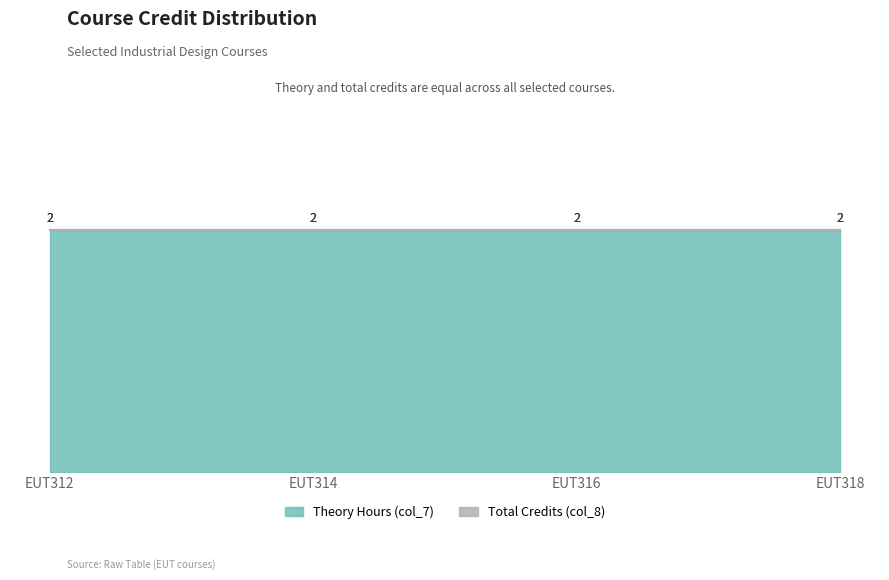

The value of Theory Hours (col_7) at EUT314 is 3. True or false?

False